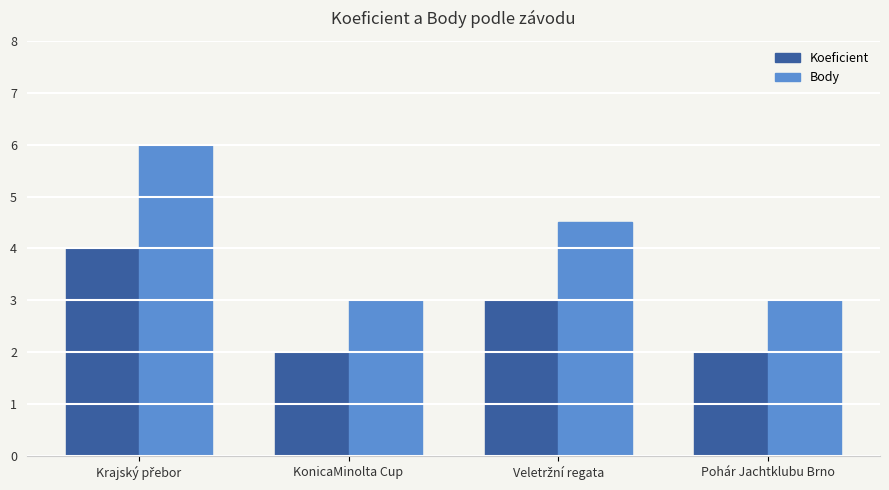

Which series has the widest spread of values?

Body